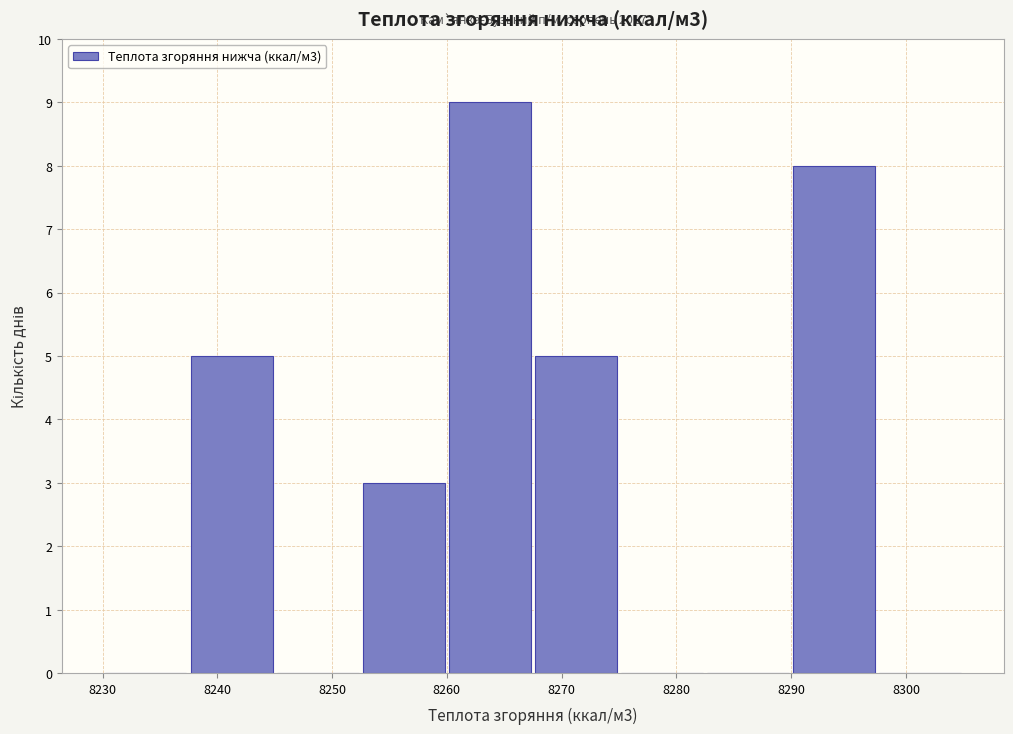

Over which range of the x-axis is the bar tallest?

8260.0 to 8267.5